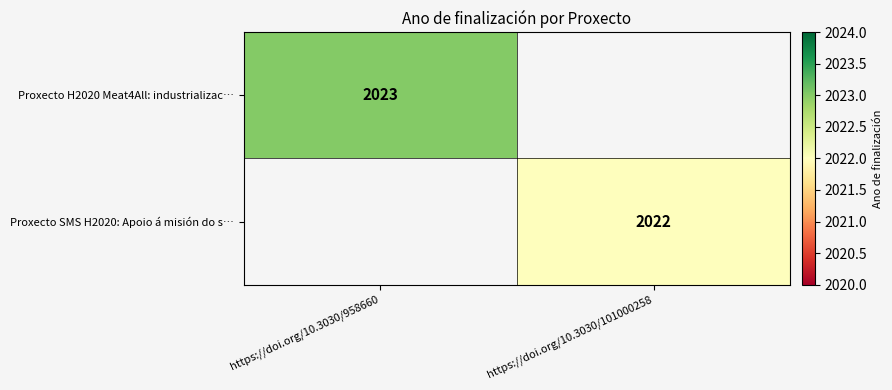

The Proxecto SMS H2020: Apoio á misión do s… series shows 2022 at https://doi.org/10.3030/101000258. True or false?

True